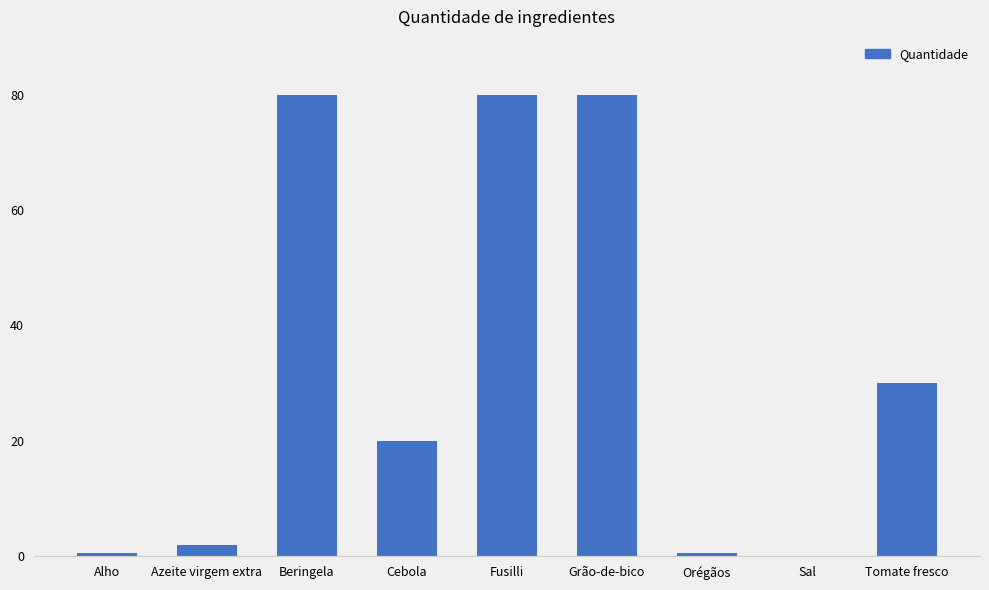

At which label does the data first exceed 20?

Beringela